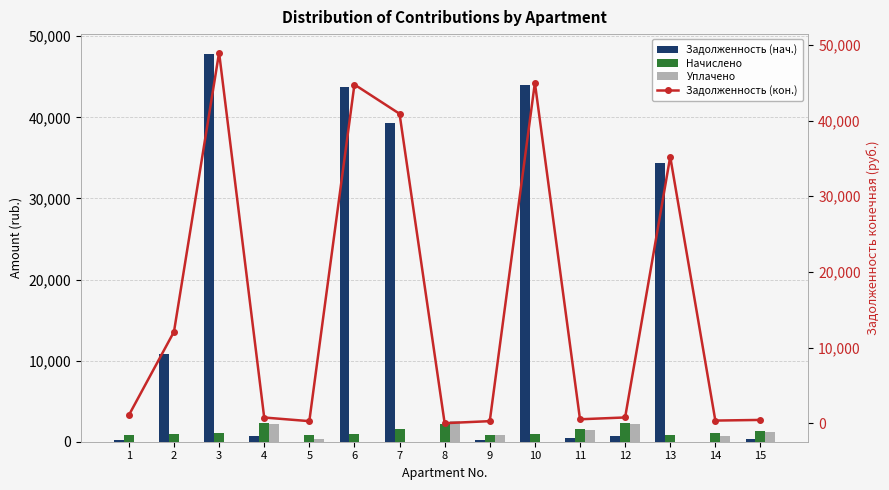

What is the highest value of the Начислено series?

2275.0